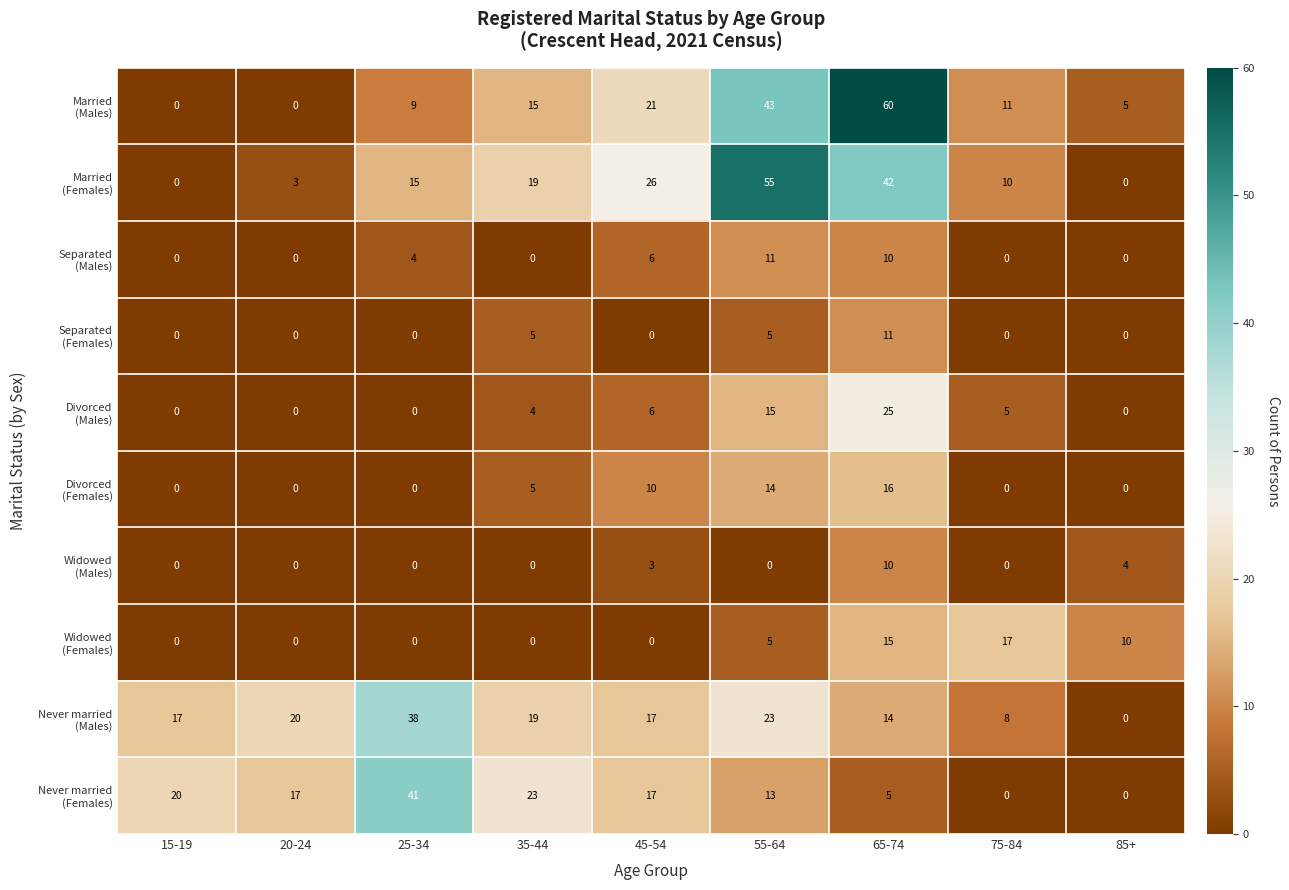

What is the maximum value shown in the chart?

60